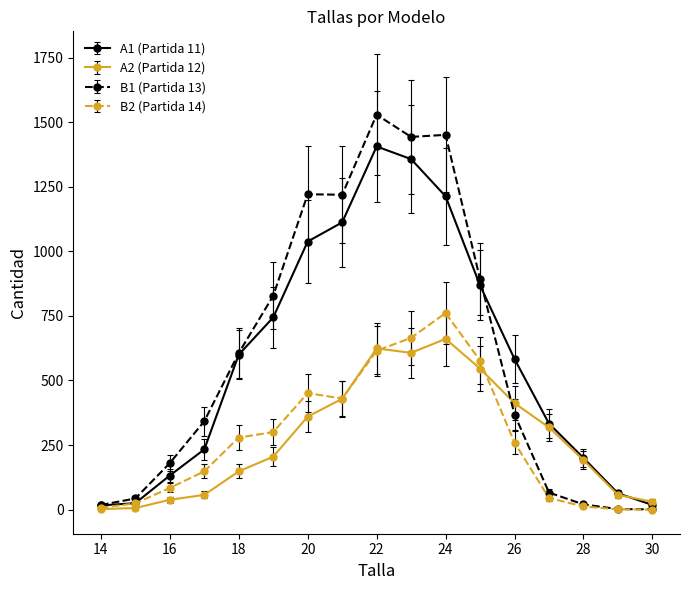

What are all the series names shown in the legend?

A1 (Partida 11), A2 (Partida 12), B1 (Partida 13), B2 (Partida 14)